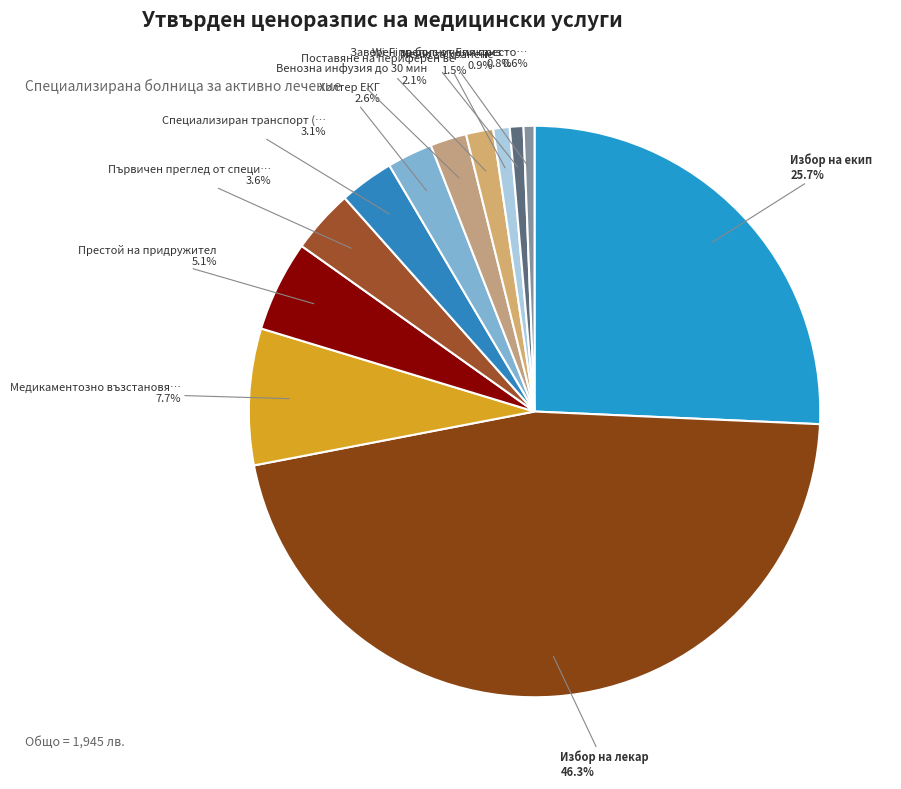

How many slices are in this pie chart?

12